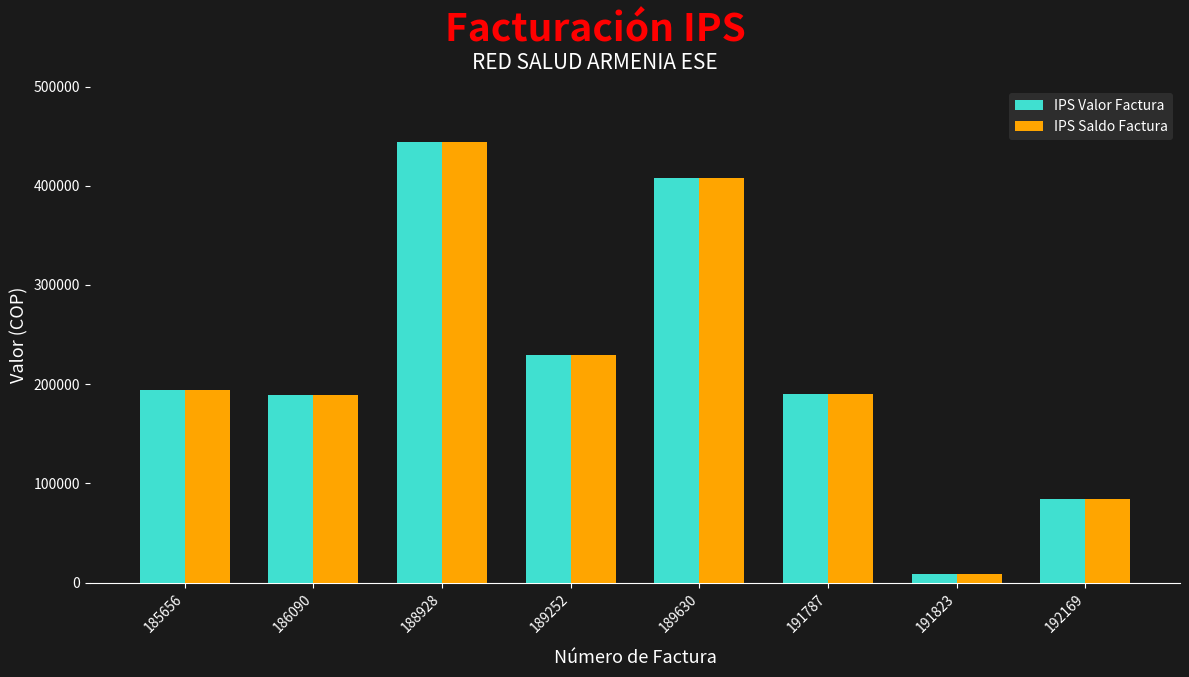

What is the difference between the maximum and second lowest values in the IPS Saldo Factura series?

359469